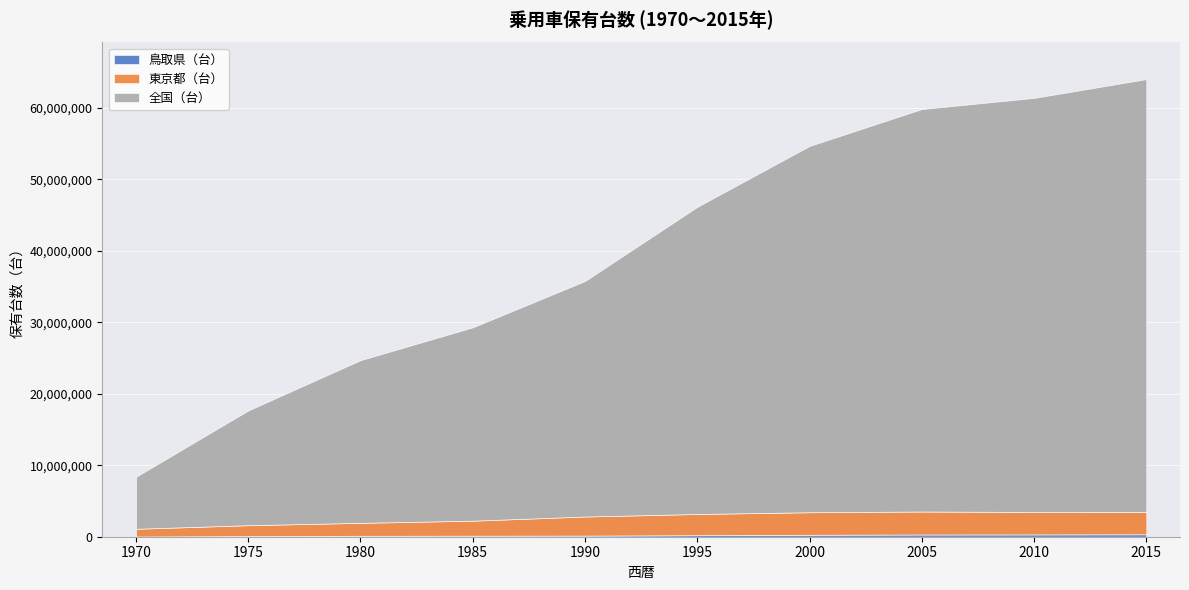

Is the value of 東京都（台） at 1990 greater than the value of 全国（台） at 1975?

No